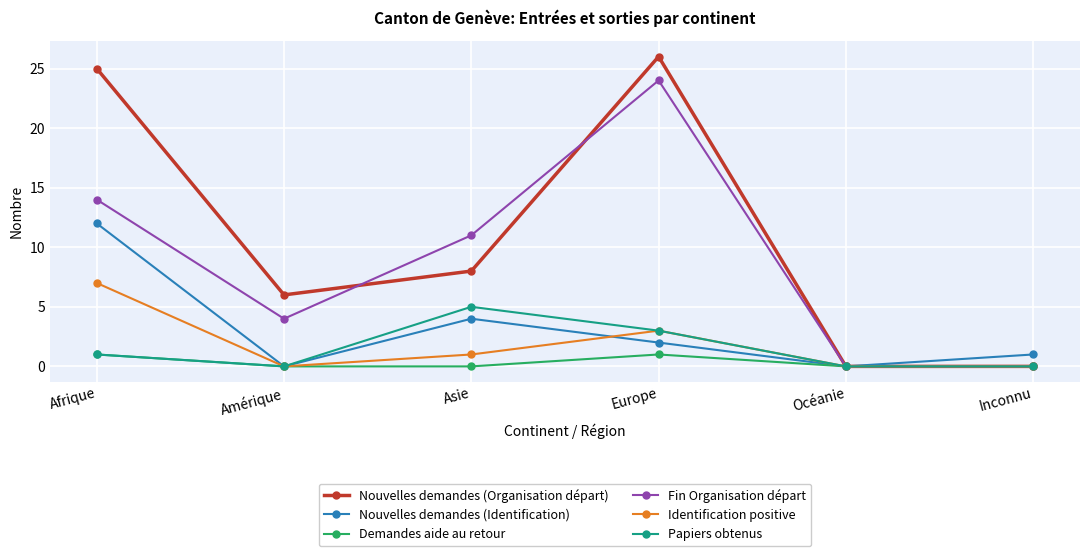

Is the value of Papiers obtenus at Asie greater than the value of Identification positive at Amérique?

Yes